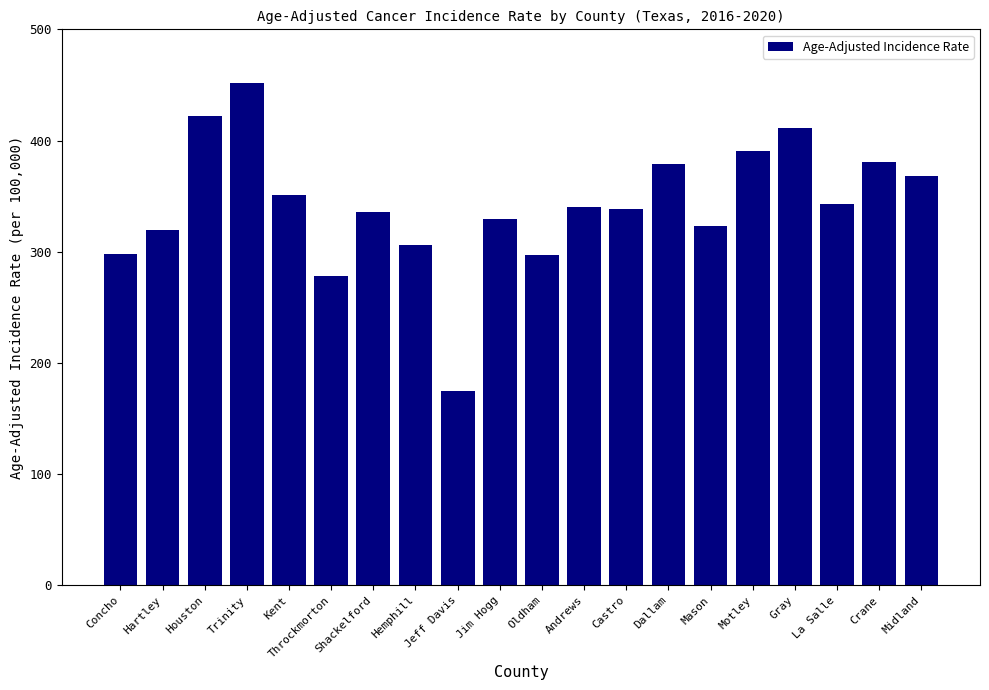

Which has a higher value, Throckmorton or Oldham?

Oldham